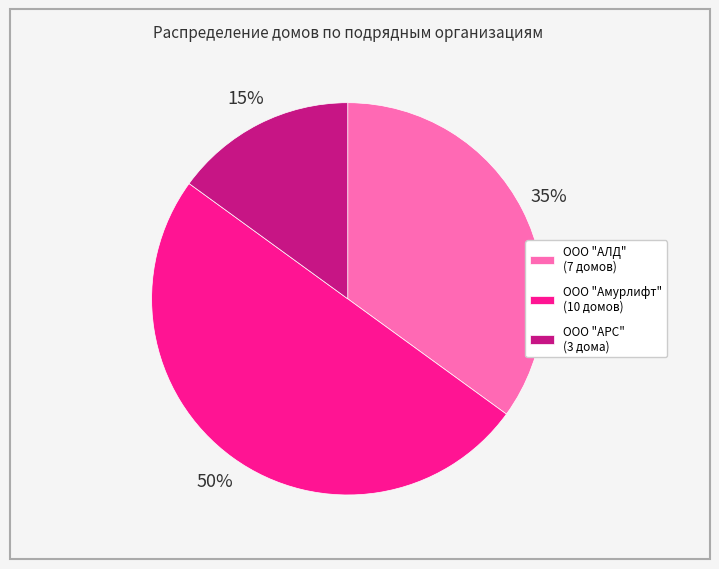

The ООО "Амурлифт" (10 домов) slice represents 44% of the pie. True or false?

False